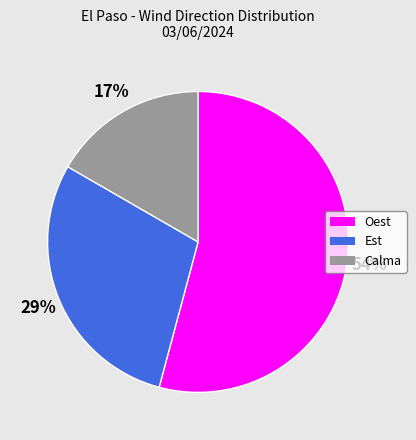

The Est slice represents 36% of the pie. True or false?

False